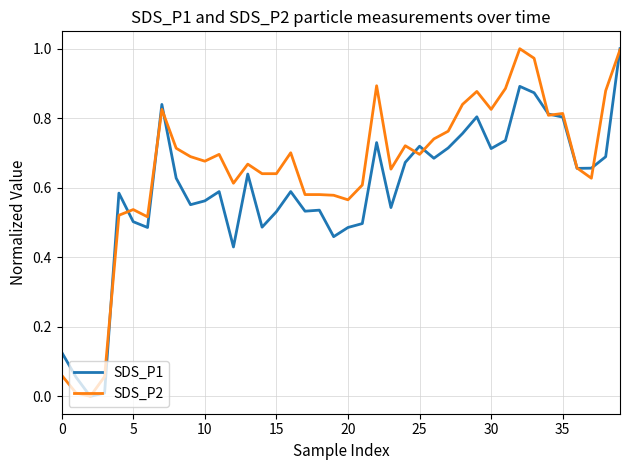

Which series has the largest total across all categories?

SDS_P2